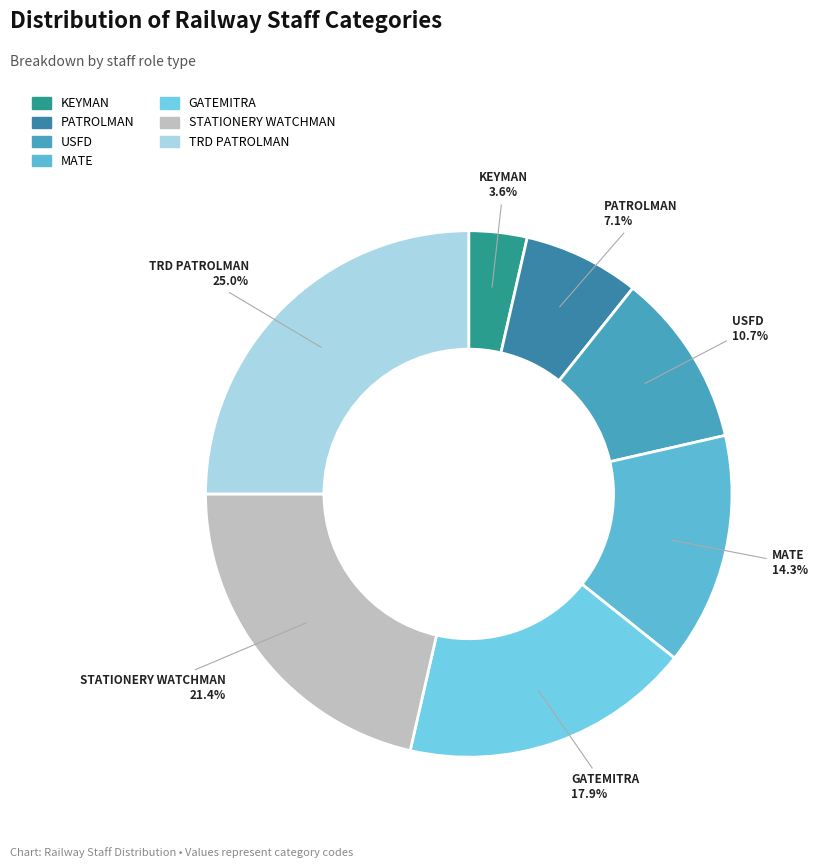

Which has a higher value, USFD or PATROLMAN?

USFD